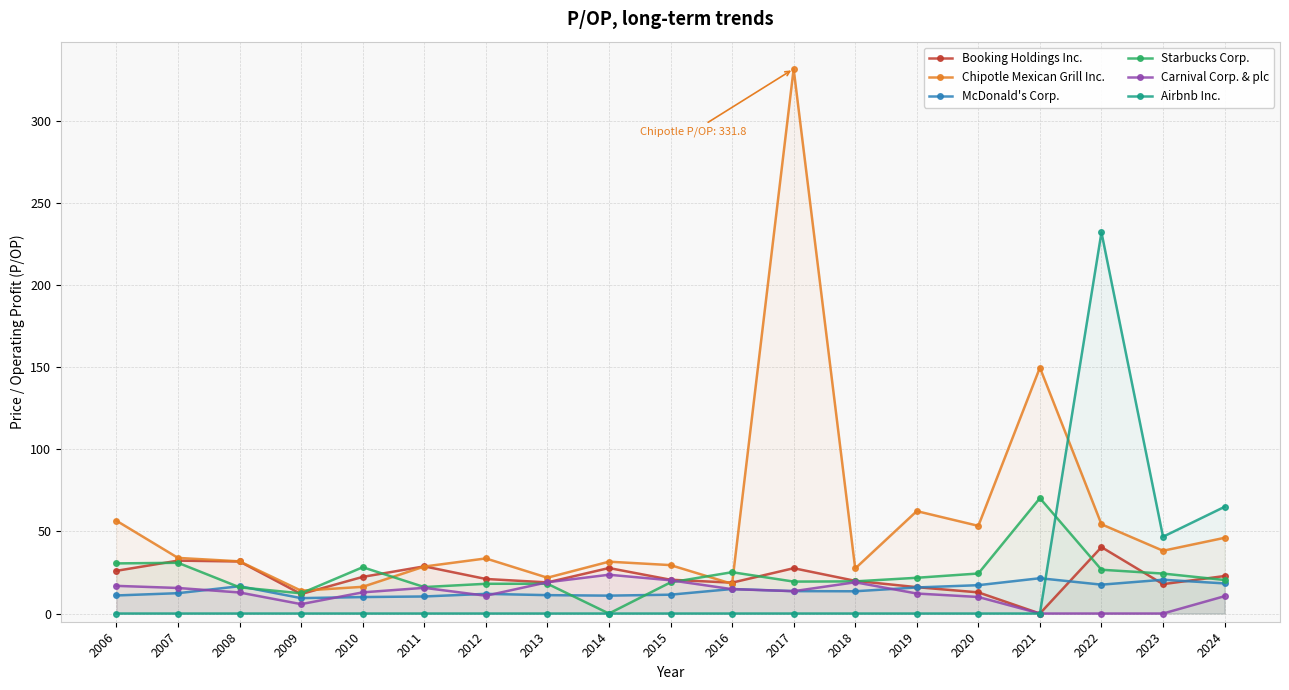

At which category does Chipotle Mexican Grill Inc. reach its first local valley?

2009